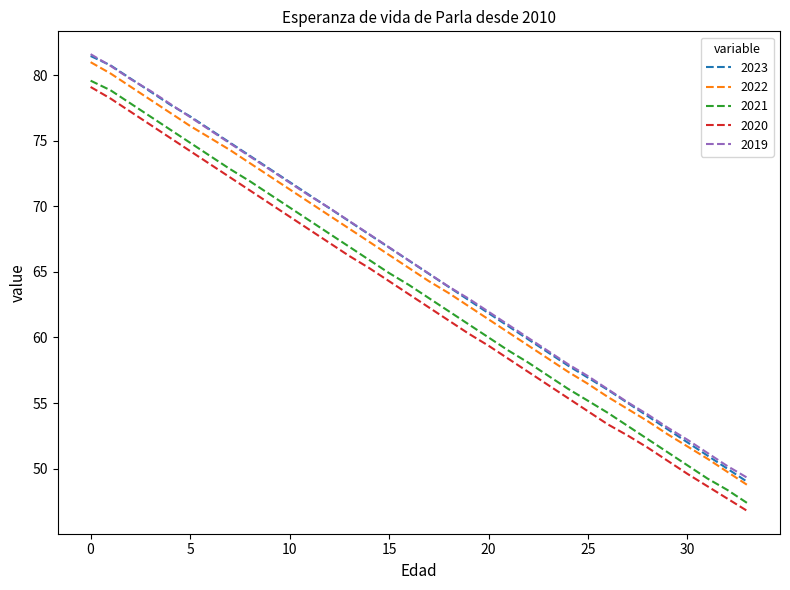

What is the sum of all 2023 values?

2222.3